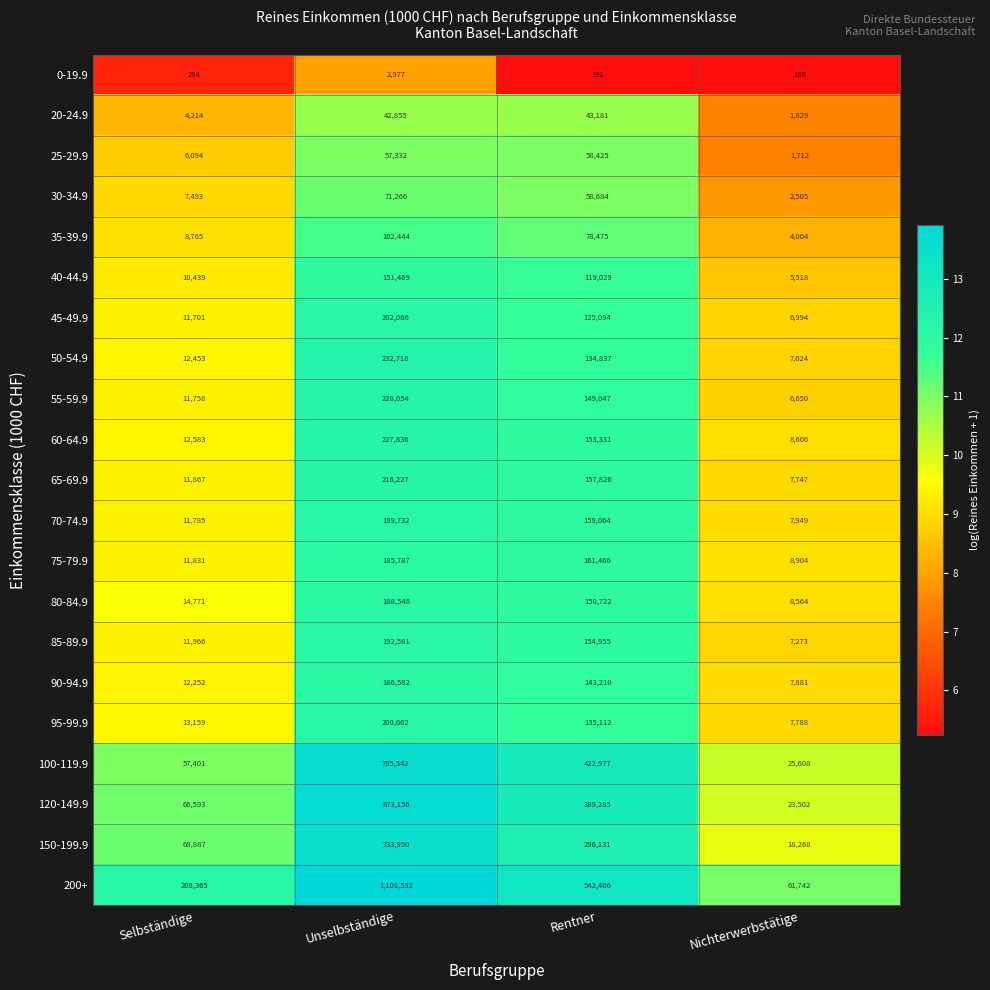

How many series are shown in this chart?

21